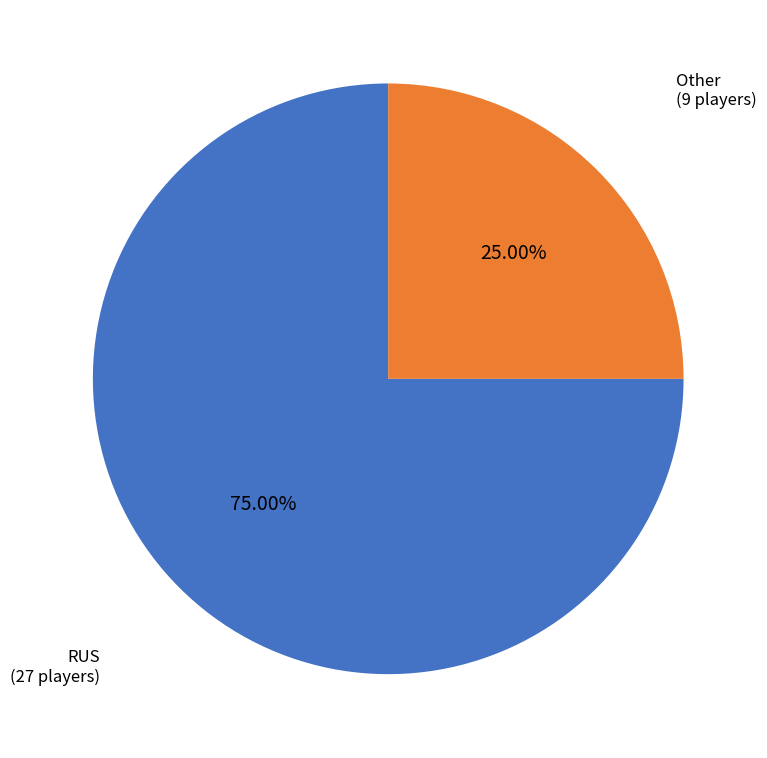

Is there a majority slice in this chart?

Yes